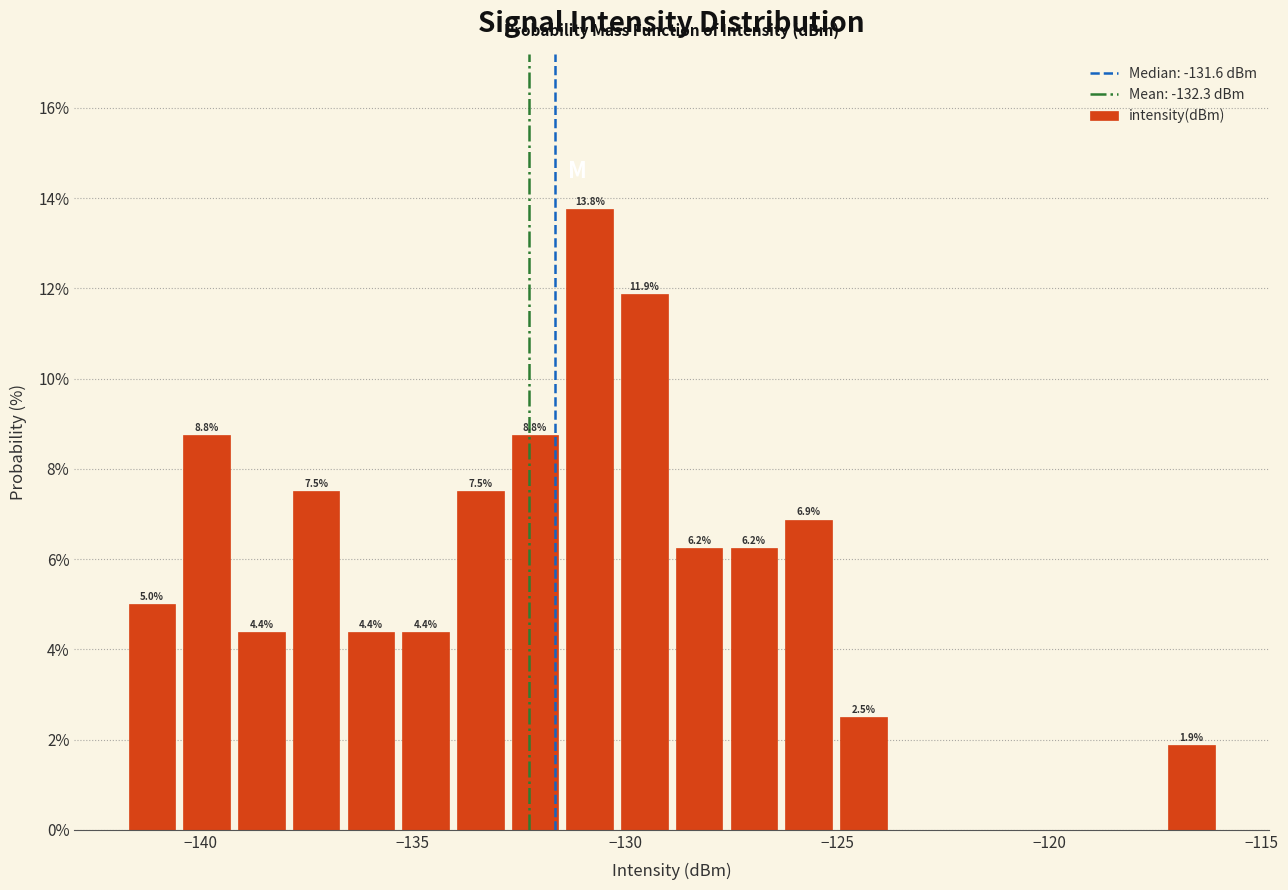

Around what value on the x-axis is the tallest bar? Give the approximate position of its centre, as read against the axis.

-131.0